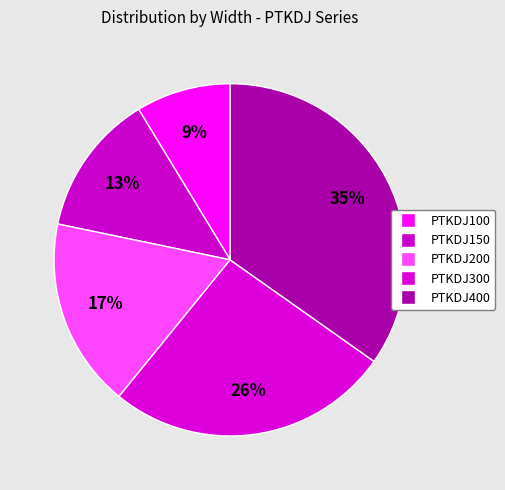

How many segments does this pie chart have?

5